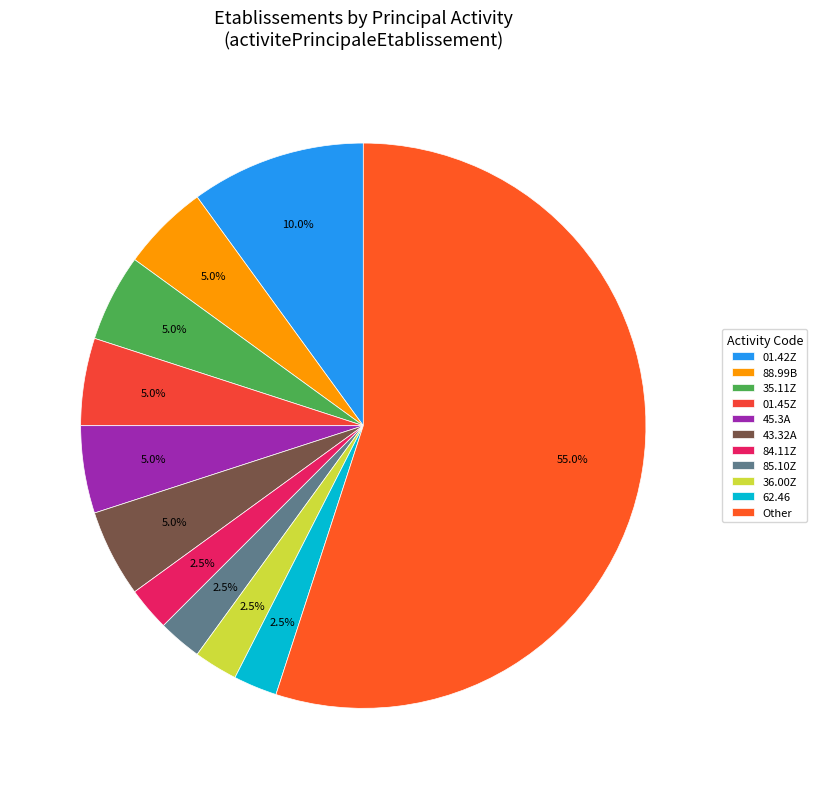

How many segments does this pie chart have?

11